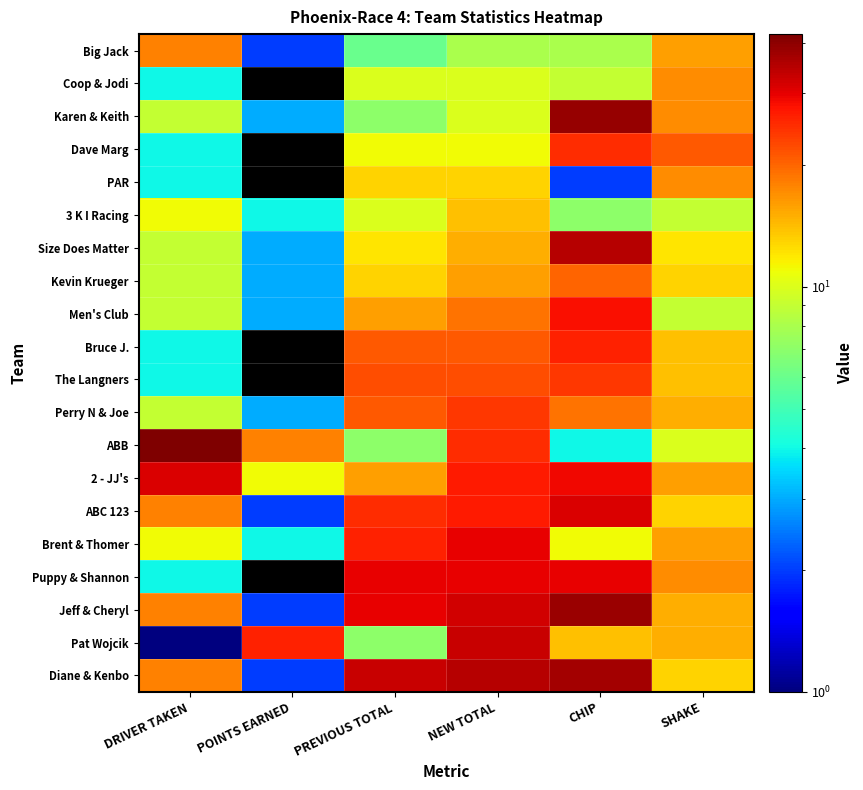

Which series has the largest total across all categories?

Diane & Kenbo